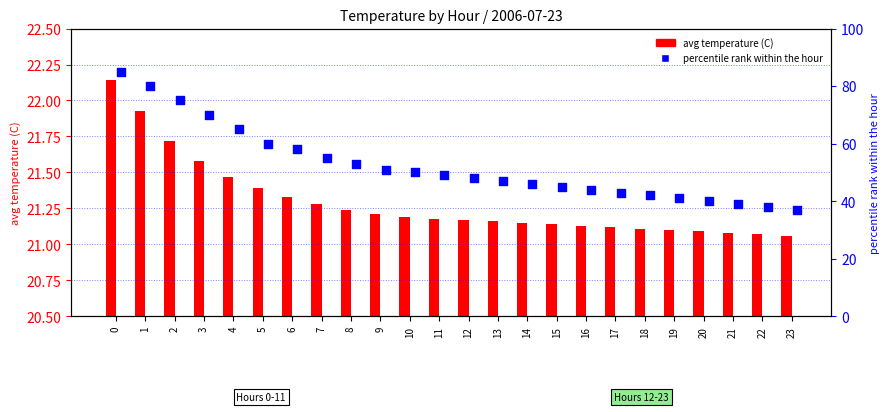

Is the value of percentile rank within the hour at 11 greater than the value of avg temperature (C) at 22?

Yes